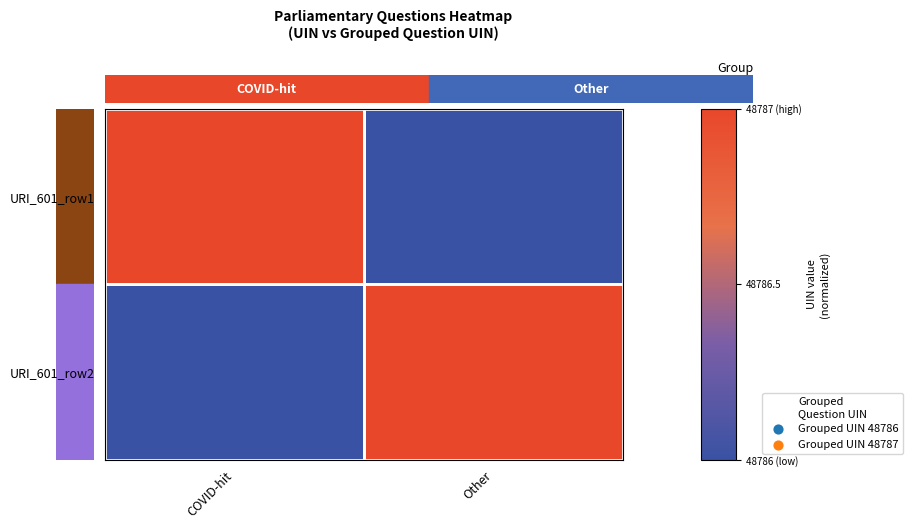

At how many categories does at least one series exceed 0?

2